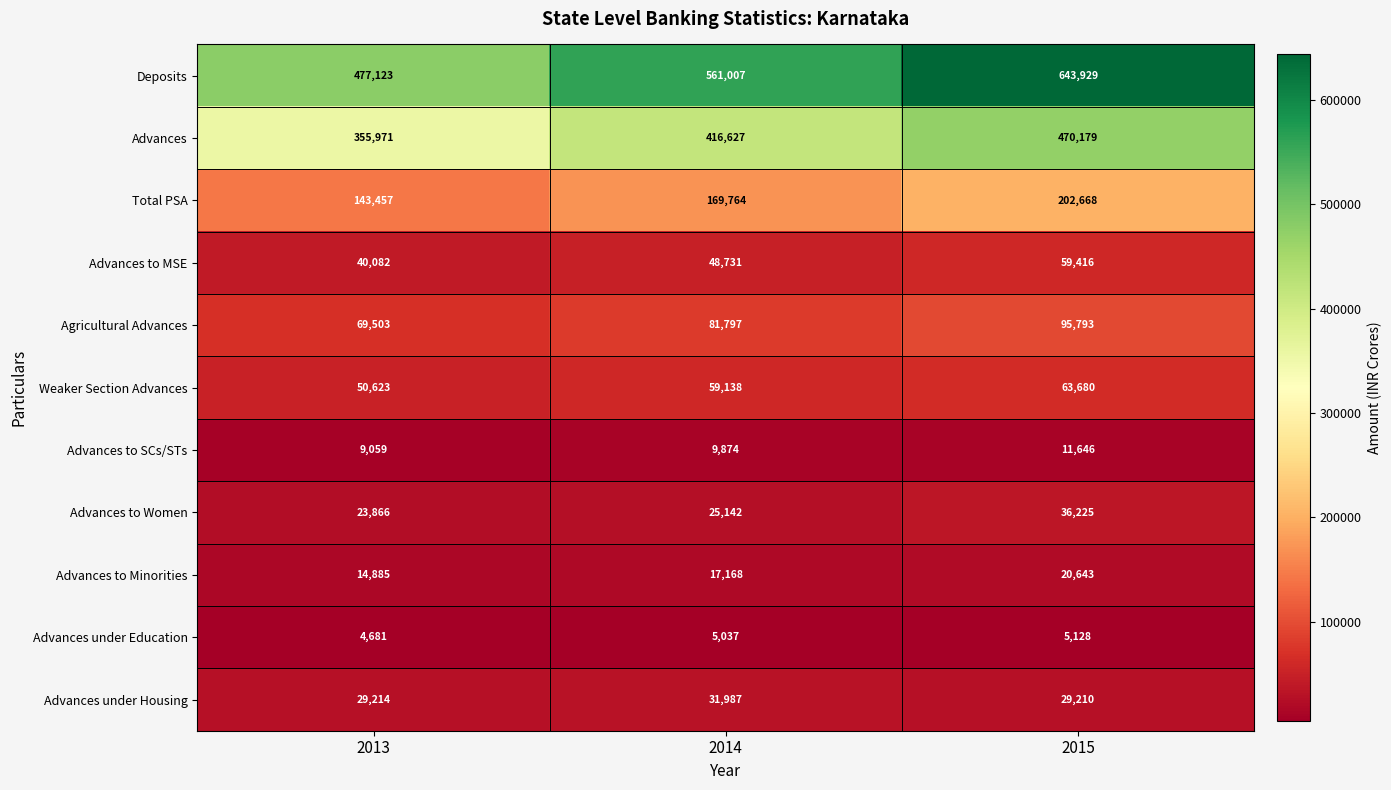

Rank the series at 2013 from lowest to highest value.

Advances under Education, Advances to SCs/STs, Advances to Minorities, Advances to Women, Advances under Housing, Advances to MSE, Weaker Section Advances, Agricultural Advances, Total PSA, Advances, Deposits